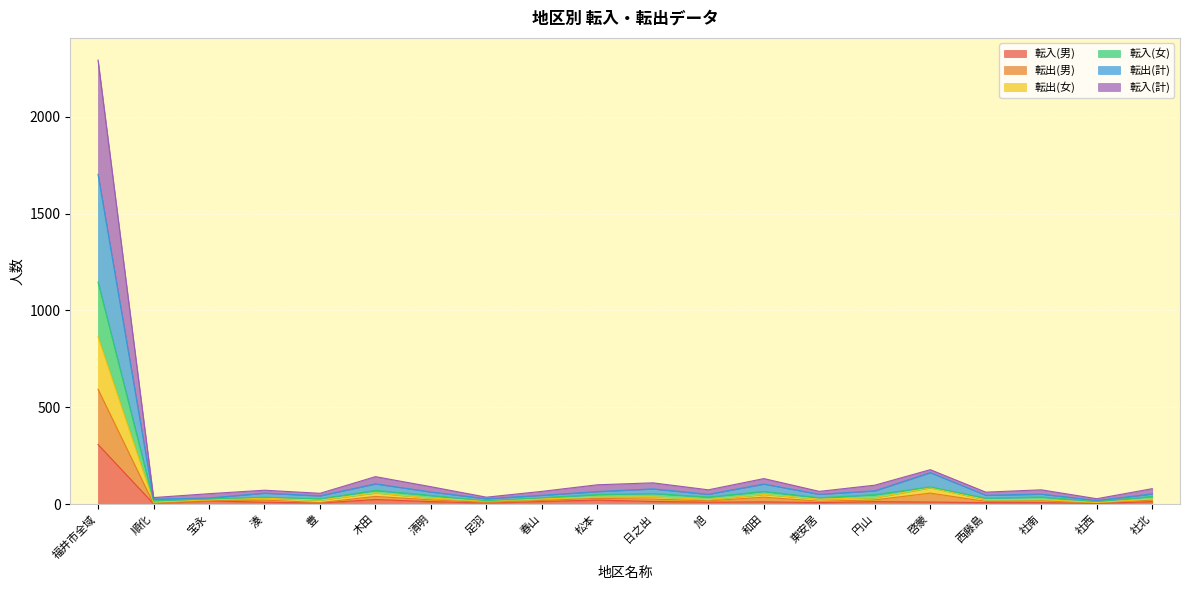

Is the value of 転入(女) at 足羽 greater than the value of 転出(男) at 豊?

No